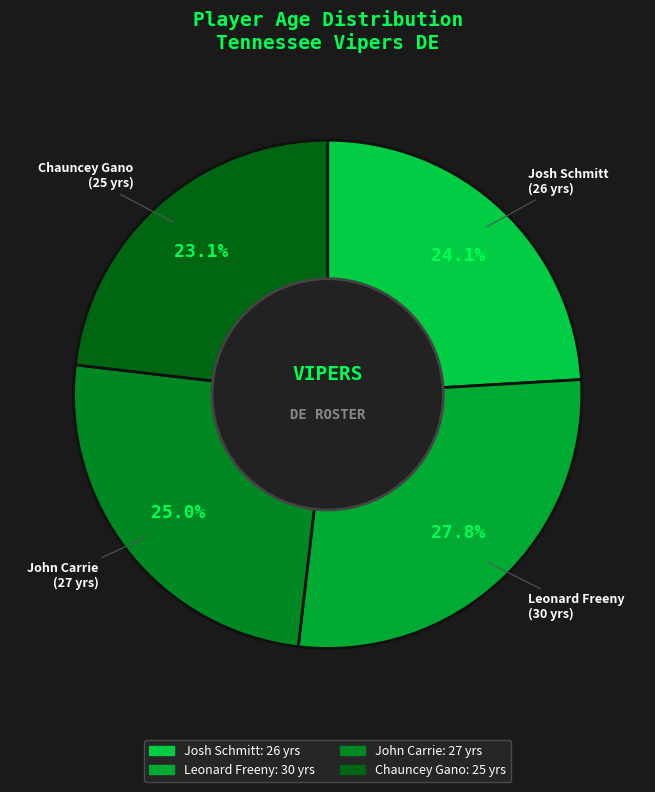

Which category has the smallest portion of the pie?

Chauncey Gano